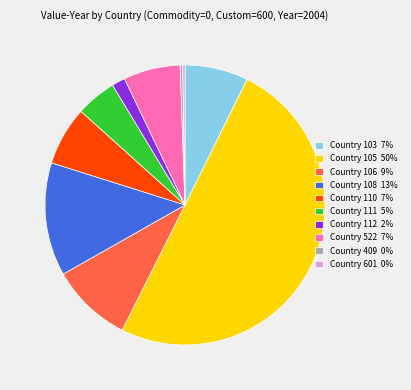

Which slice is the largest?

Country 105